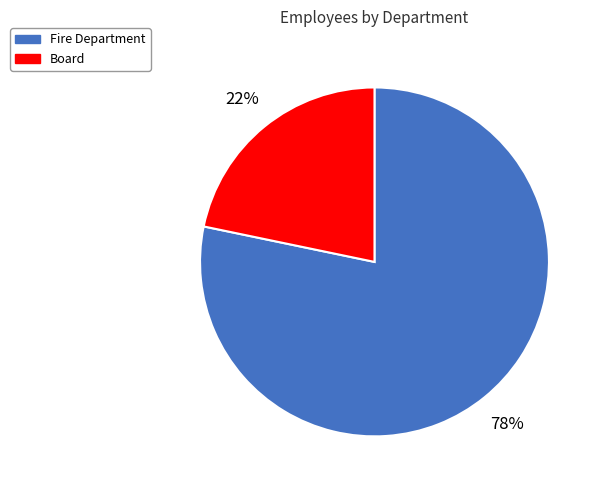

Between Board and Fire Department, which is larger?

Fire Department